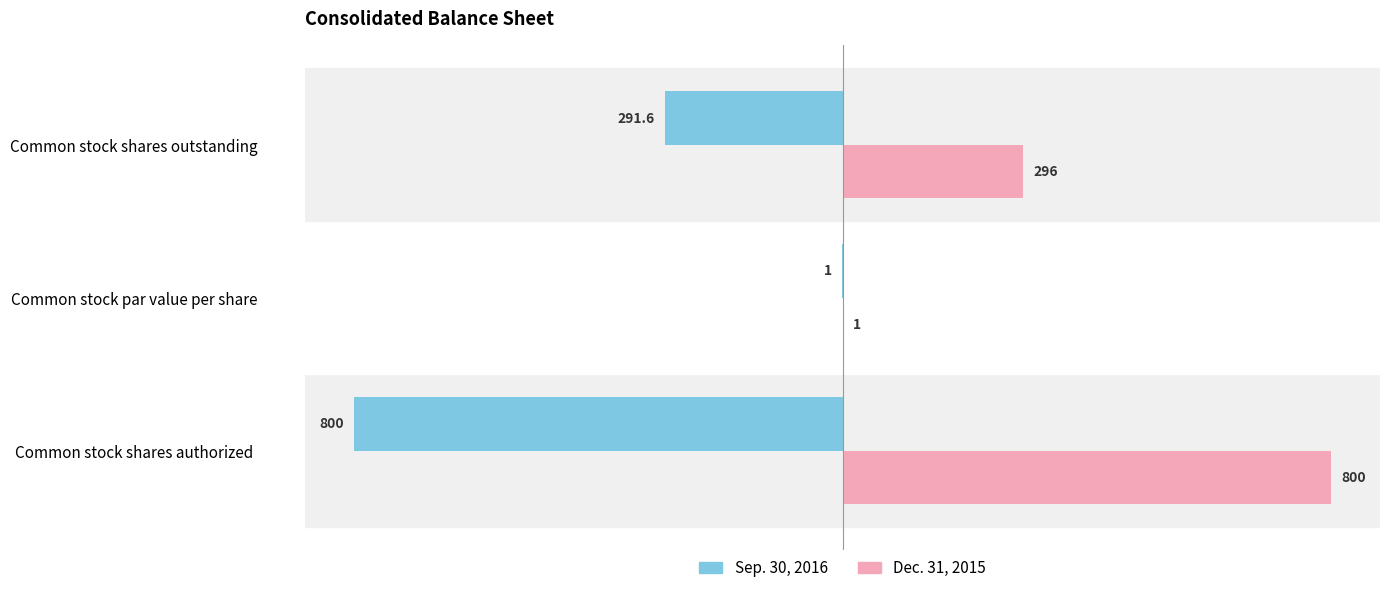

Where is Dec. 31, 2015 nearest to the value 400?

Common stock shares outstanding